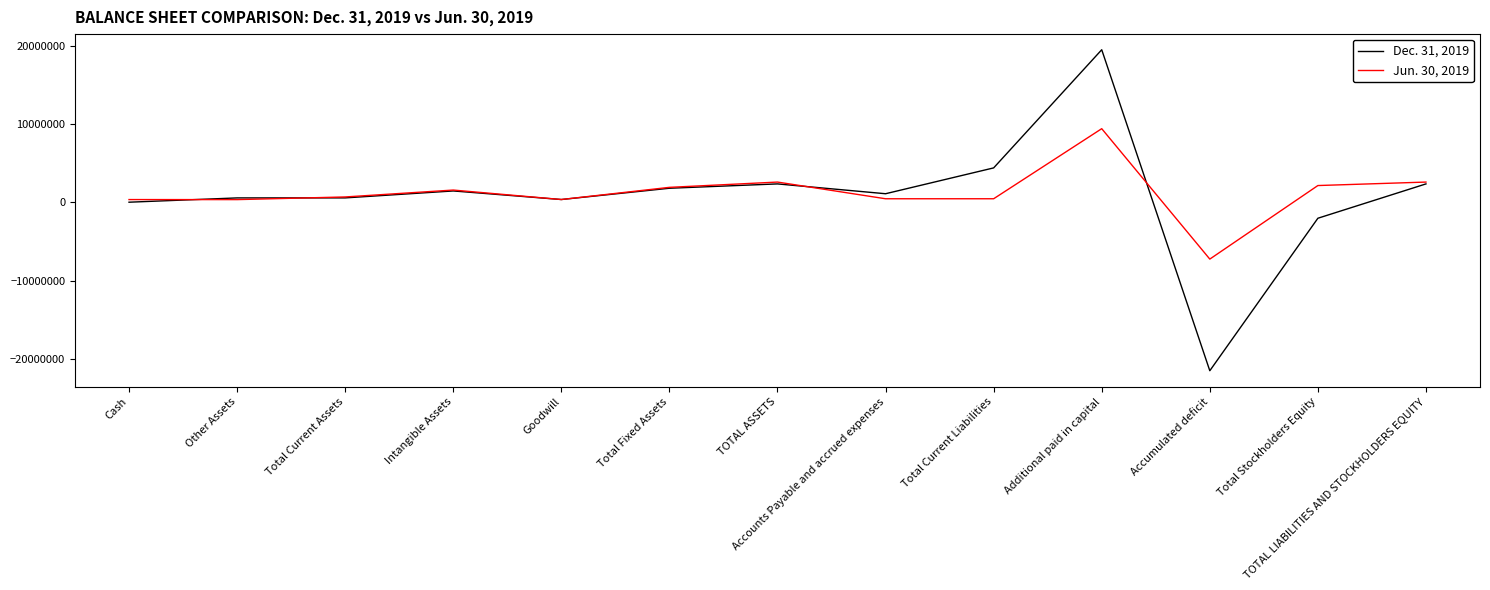

Which category has the highest value across all series?

Additional paid in capital